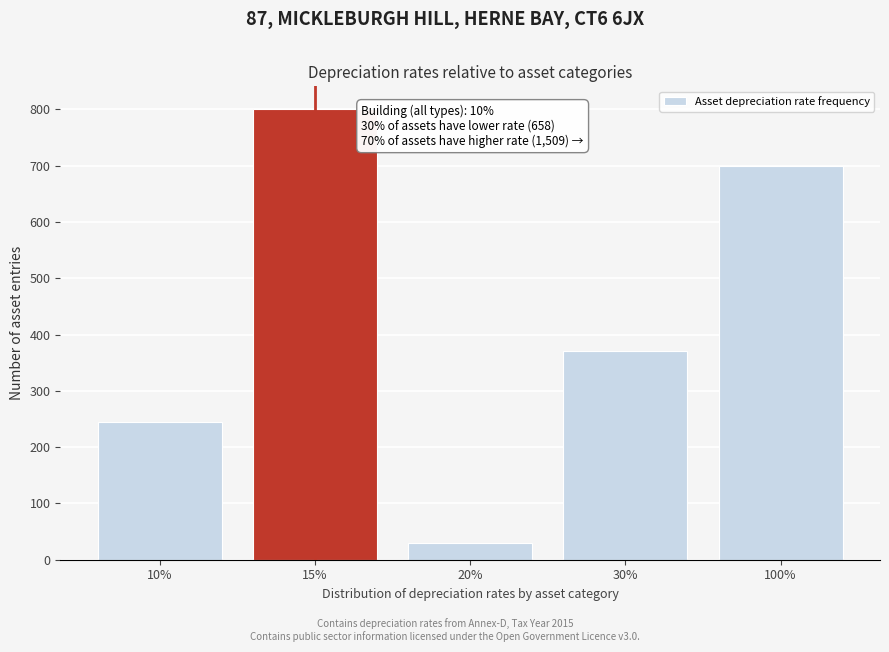

Reading left to right, transcribe all the data shown in this chart.

245	801	30	371	700